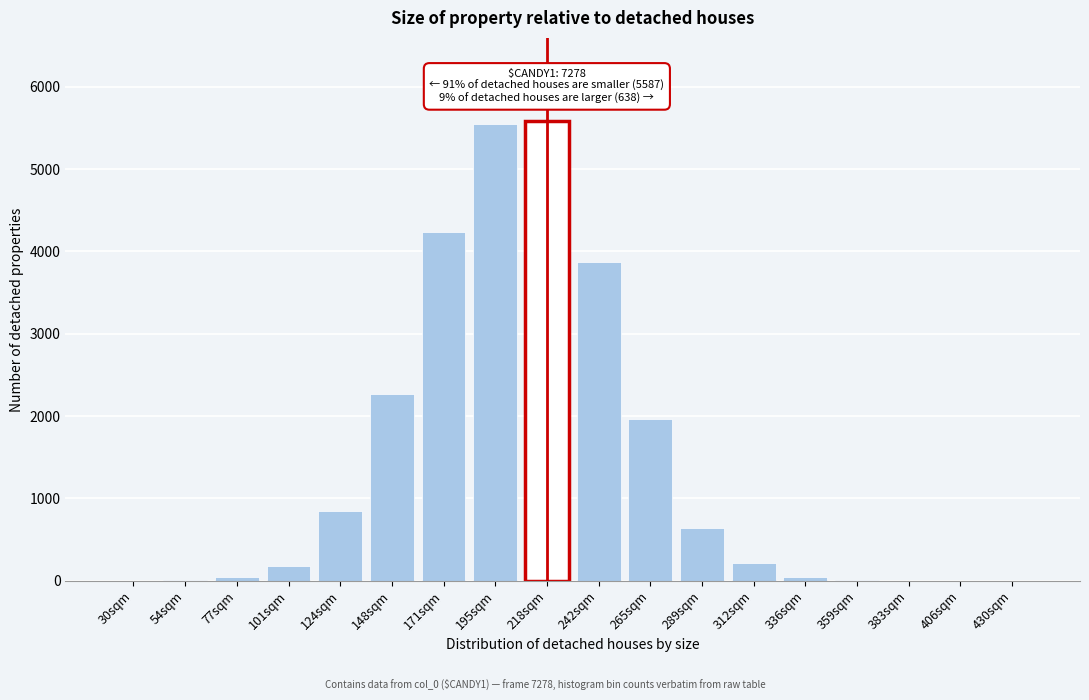

What is the sum of all values?

25465